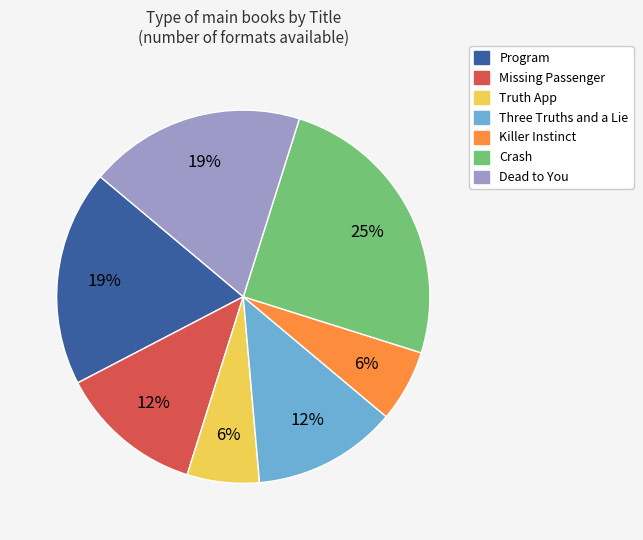

To the nearest percent, what portion does Crash represent?

25%